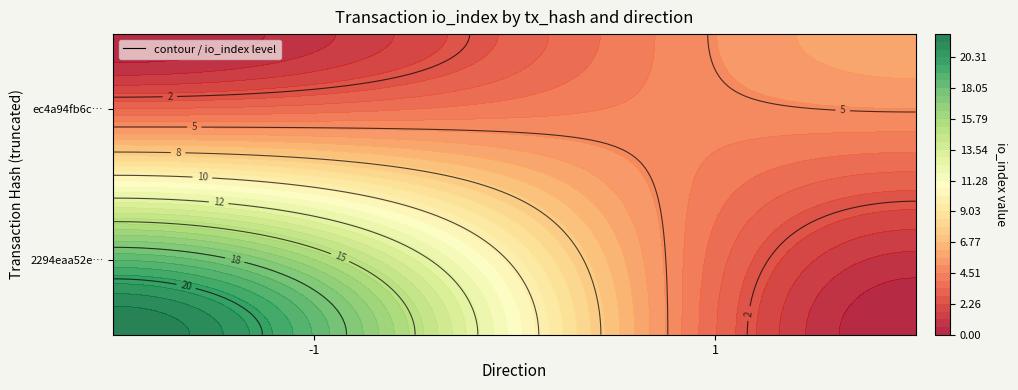

What value does the 2294eaa52ea8e0a563f127b247228f3c0982d88 series have at io_index, to the nearest 5?

20